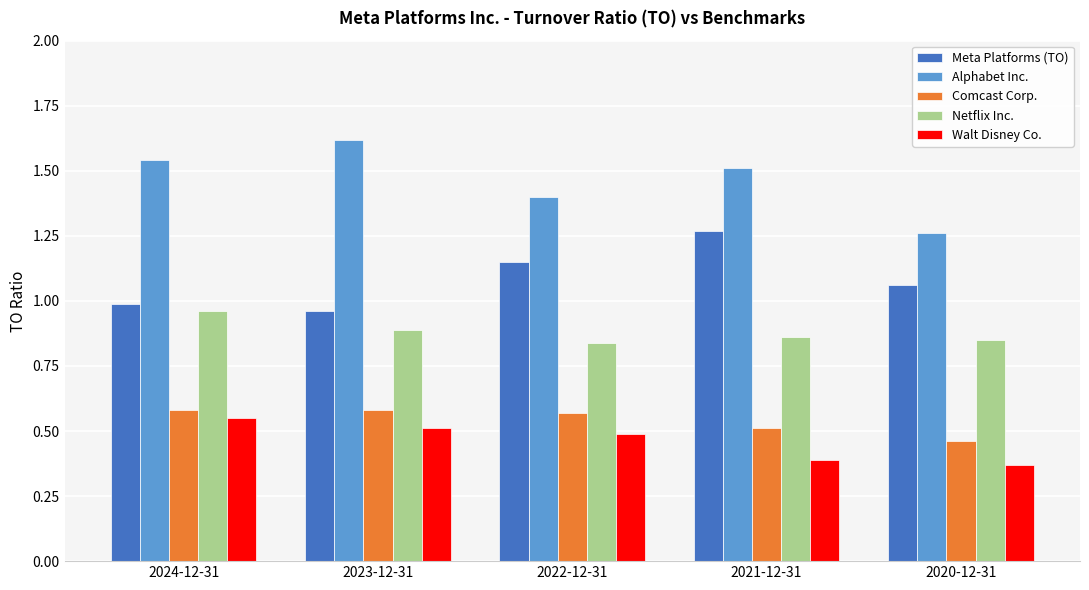

Which series has the largest total across all categories?

Alphabet Inc.